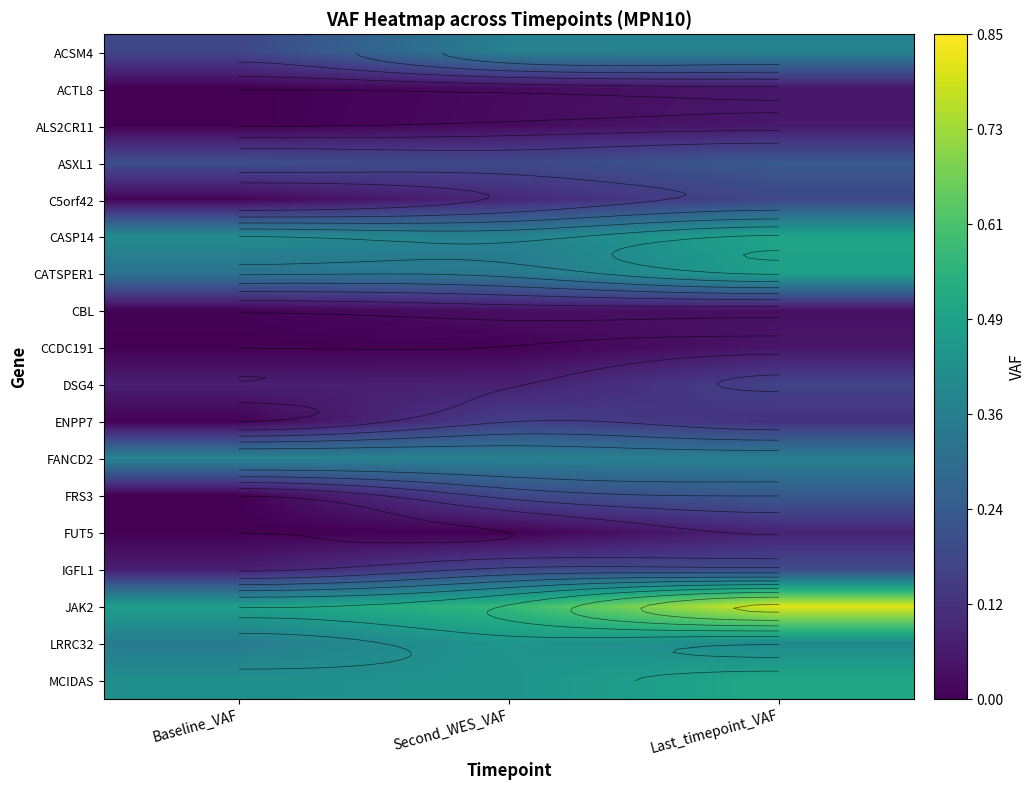

Count the MCIDAS values in the range 0 to 1.

3